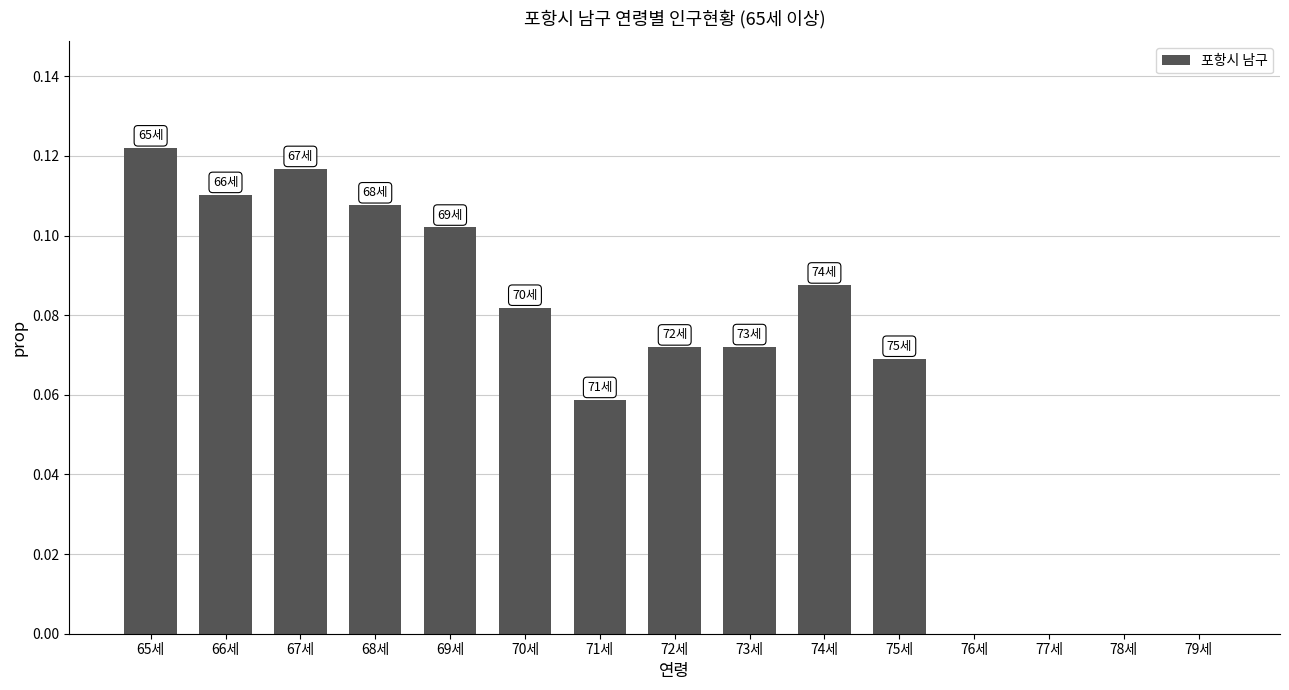

The chart shows a value of -0.1 at 78세. True or false?

False